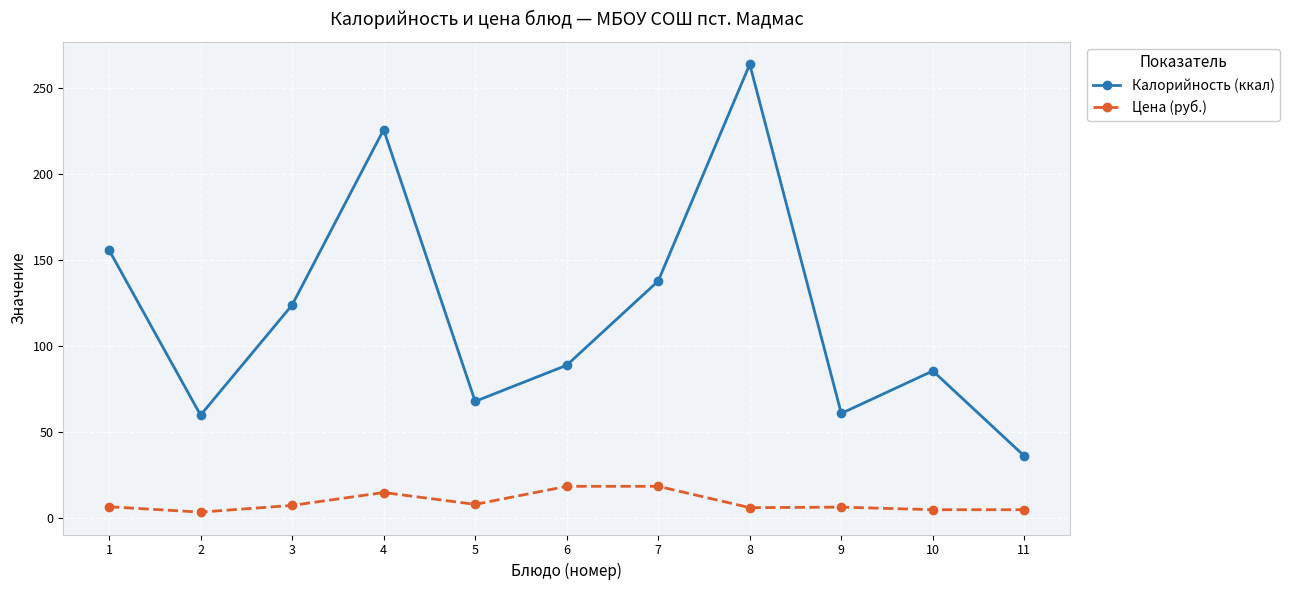

Which series has the widest spread of values?

Калорийность (ккал)